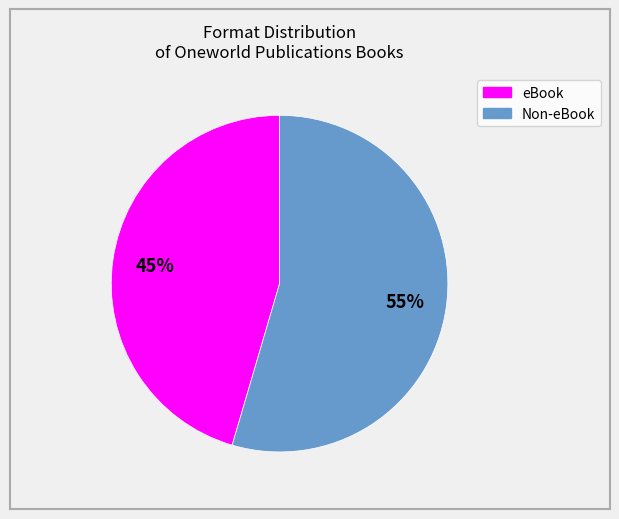

To the nearest percent, what is the combined percentage of eBook and Non-eBook?

100%